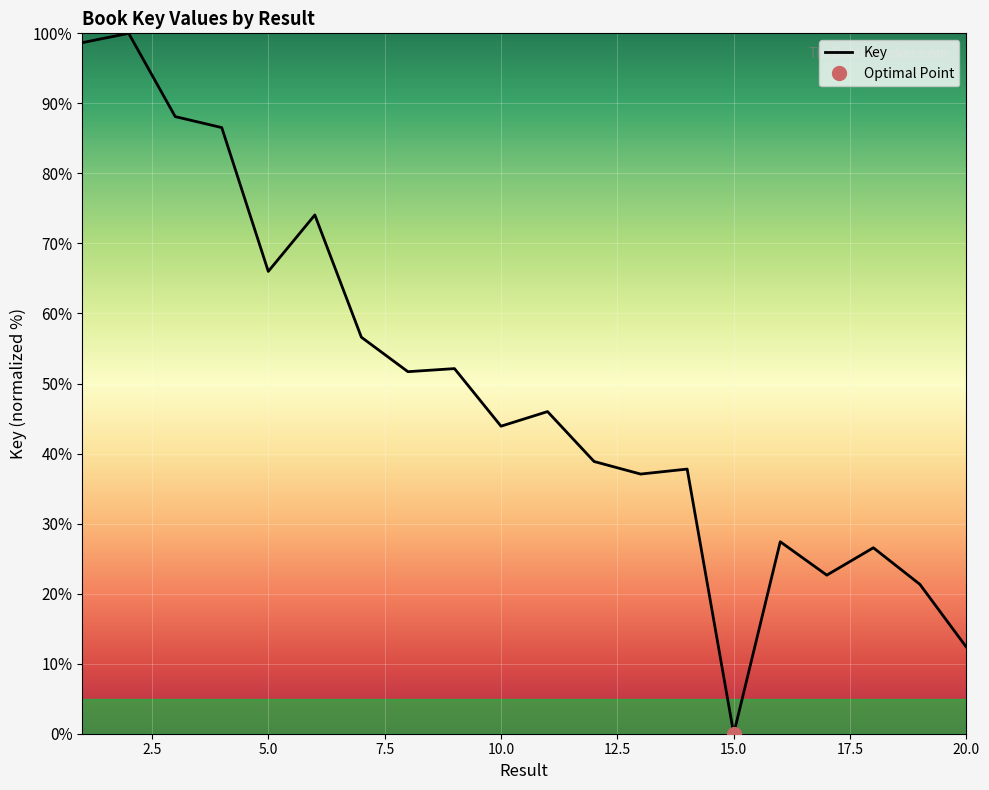

What is the change in value from 7 to 11?

-10.6